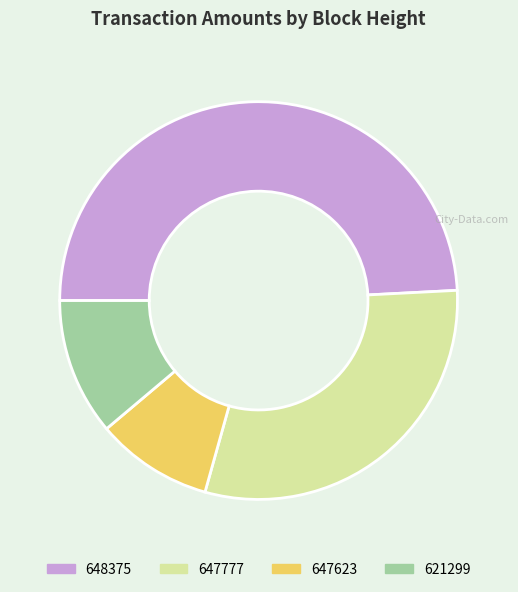

How many slices are in this pie chart?

4